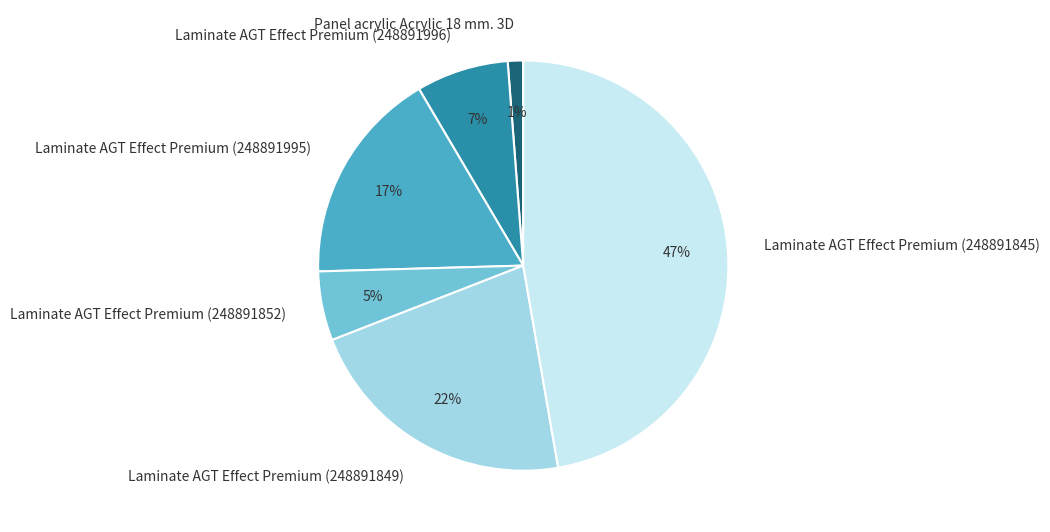

True or false: Laminate AGT Effect Premium (248891852) accounts for 1% of the total.

False